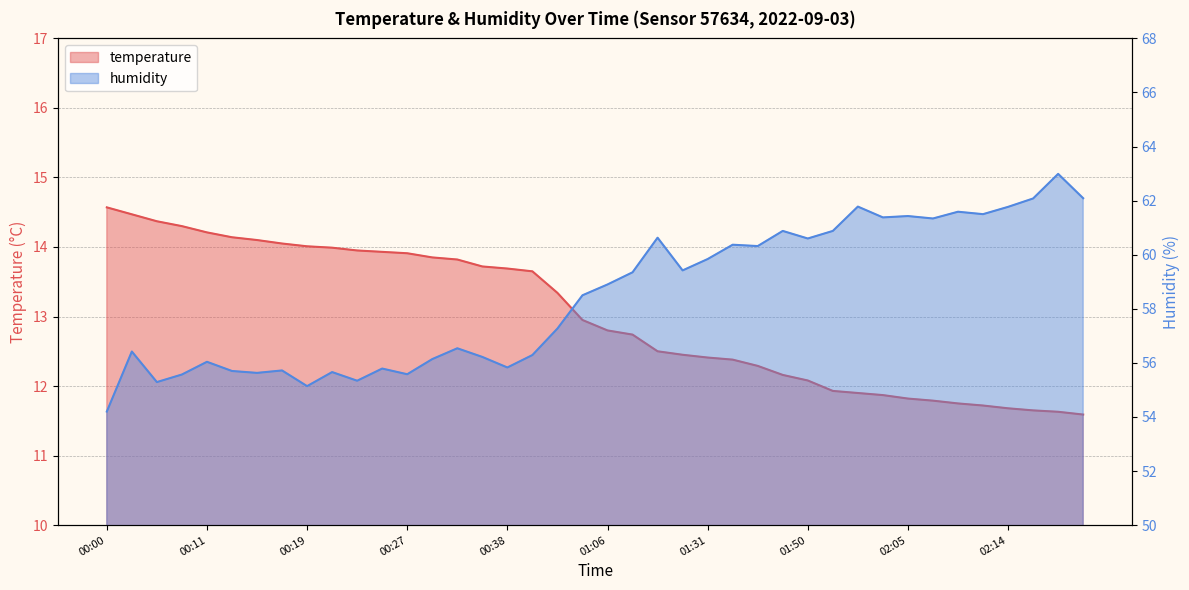

True or false: temperature and humidity cross at least once.

False